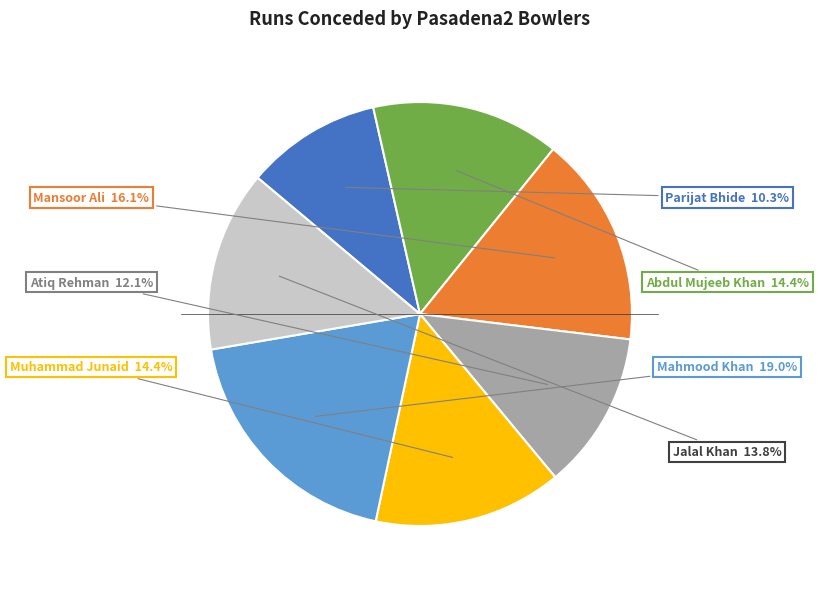

Is there any slice that represents more than half of the pie?

No